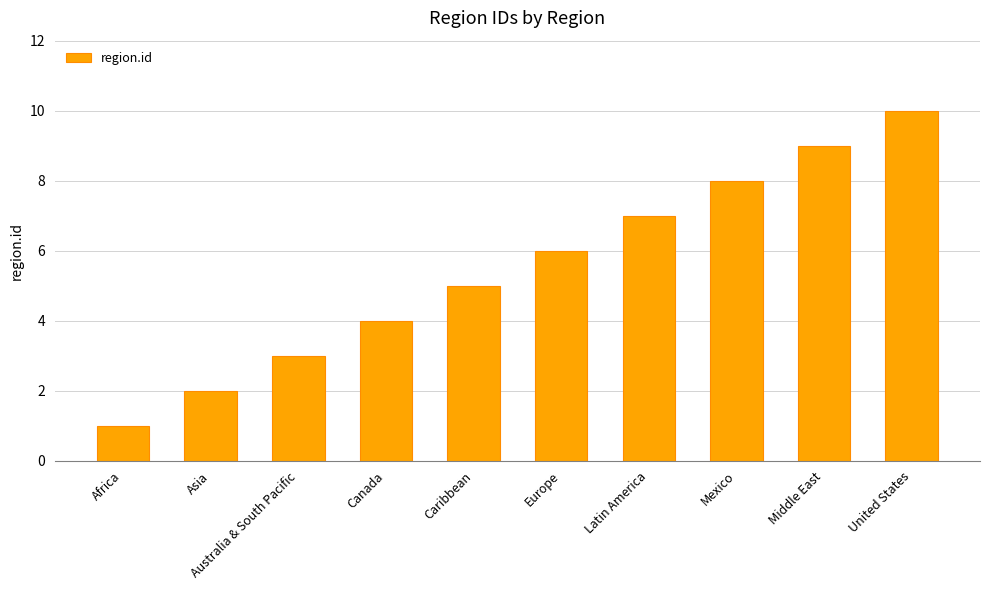

List the labels in order of value, smallest first.

Africa, Asia, Australia & South Pacific, Canada, Caribbean, Europe, Latin America, Mexico, Middle East, United States